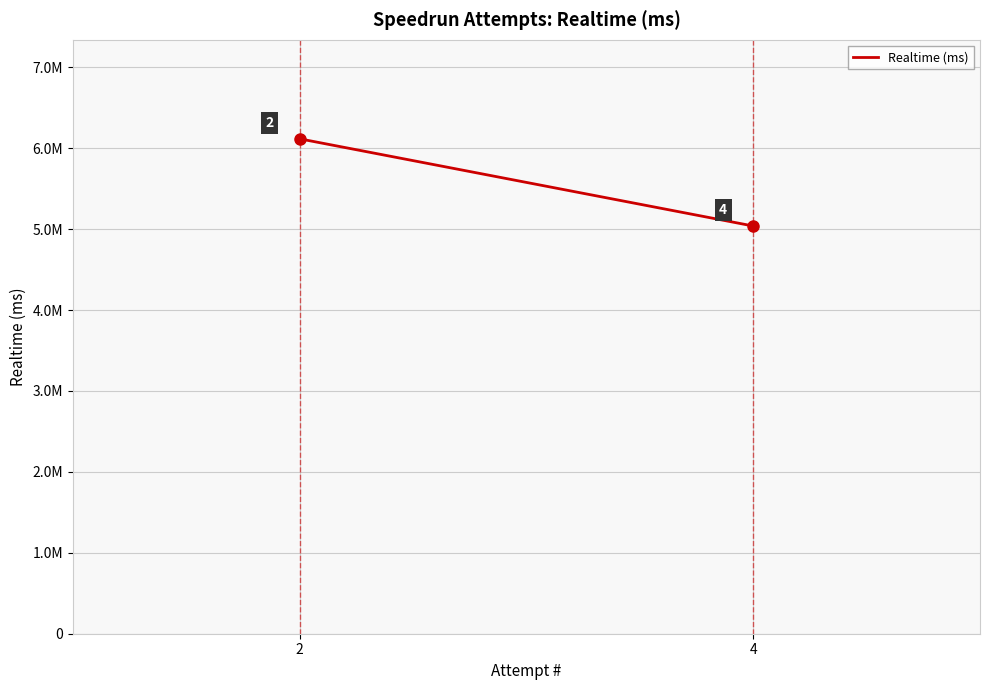

List the labels in order of value, largest first.

2, 4